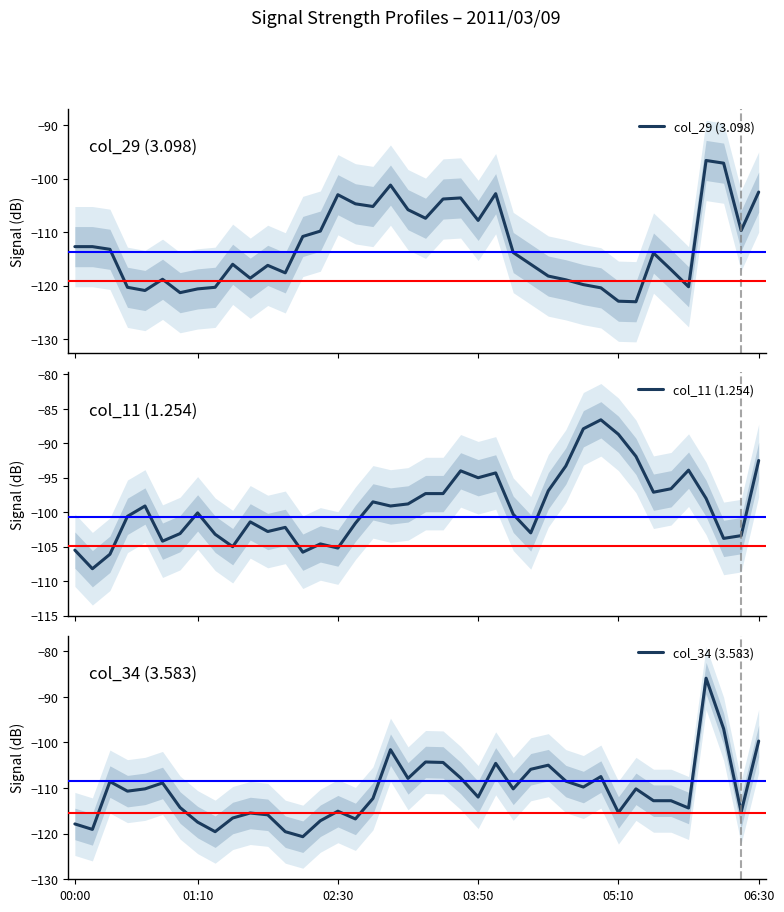

Which series has the largest range (max minus min)?

col_34 (3.583)